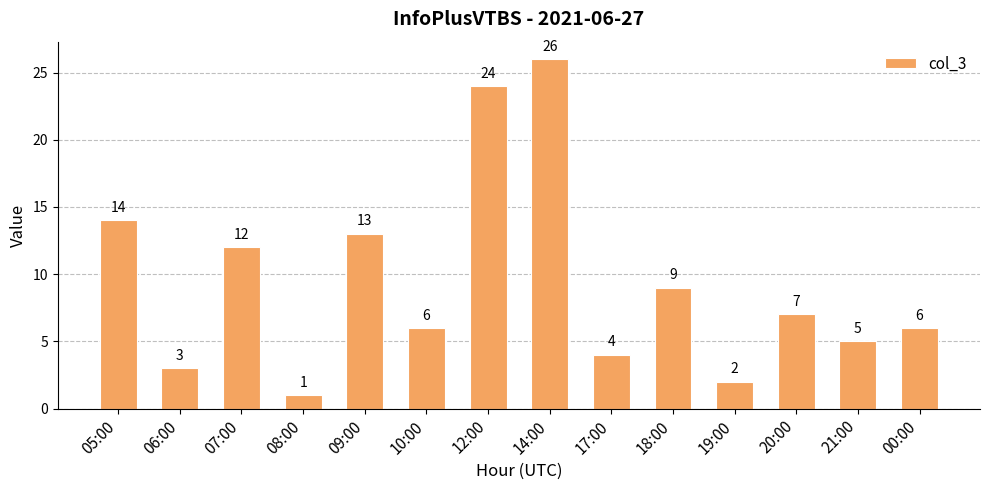

How many distinct data groups are displayed?

1